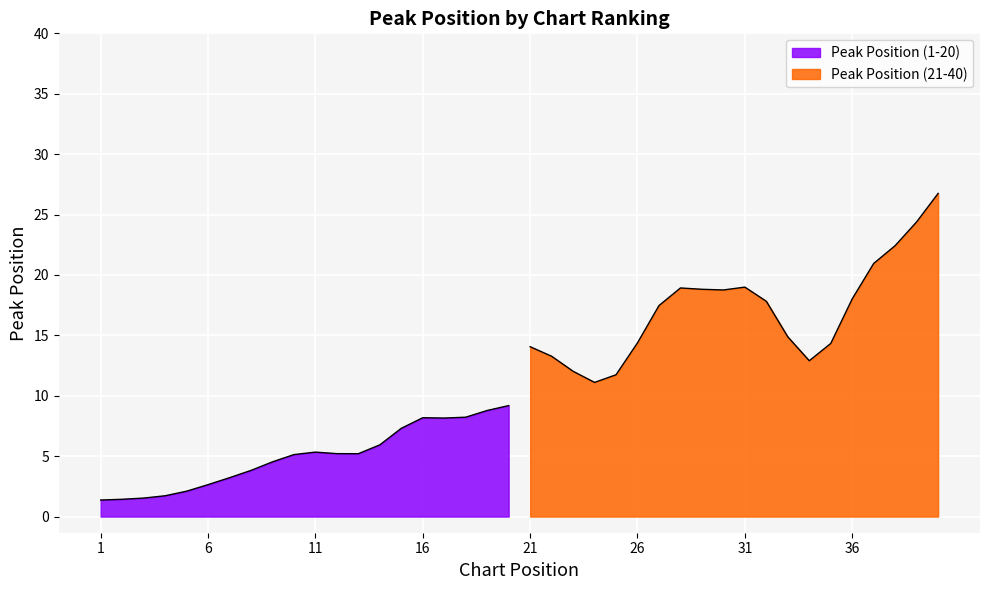

True or false: Weeks on Chart and Peak Position cross at least once.

False